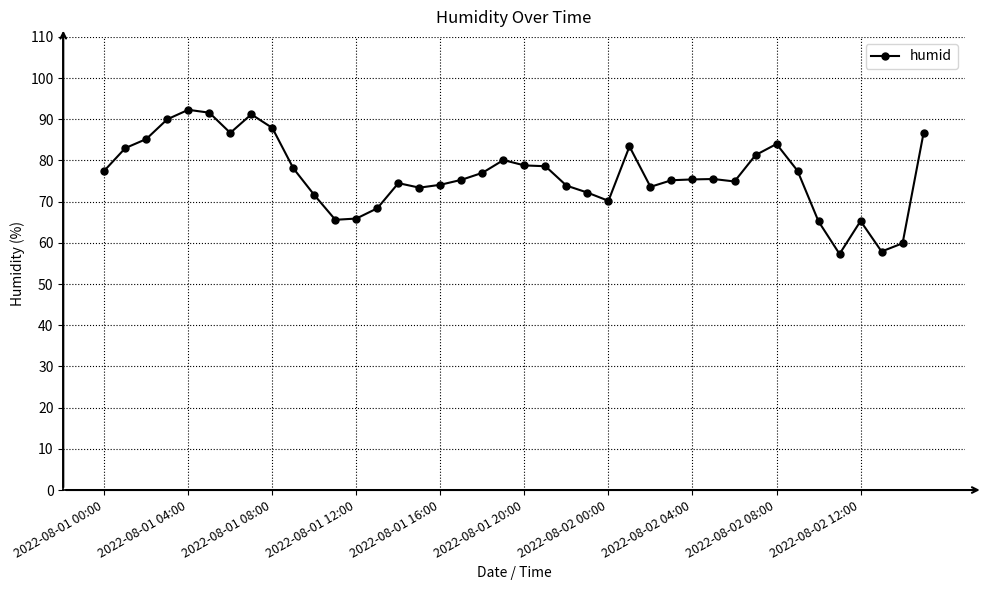

What is the maximum value shown in the chart?

92.3